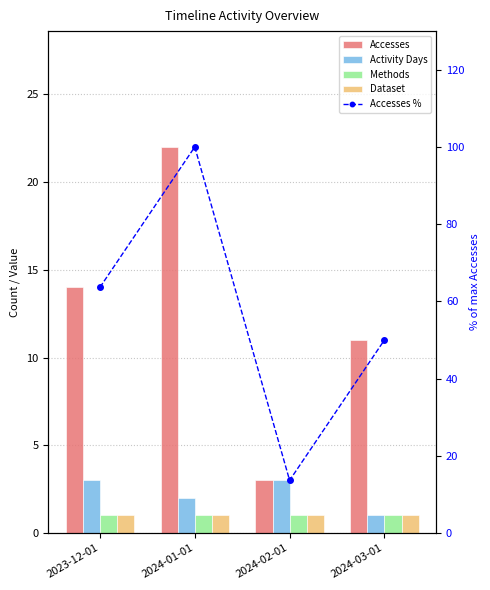

Rank the series by their maximum value, from lowest to highest.

Methods, Dataset, Activity Days, Accesses, Accesses %